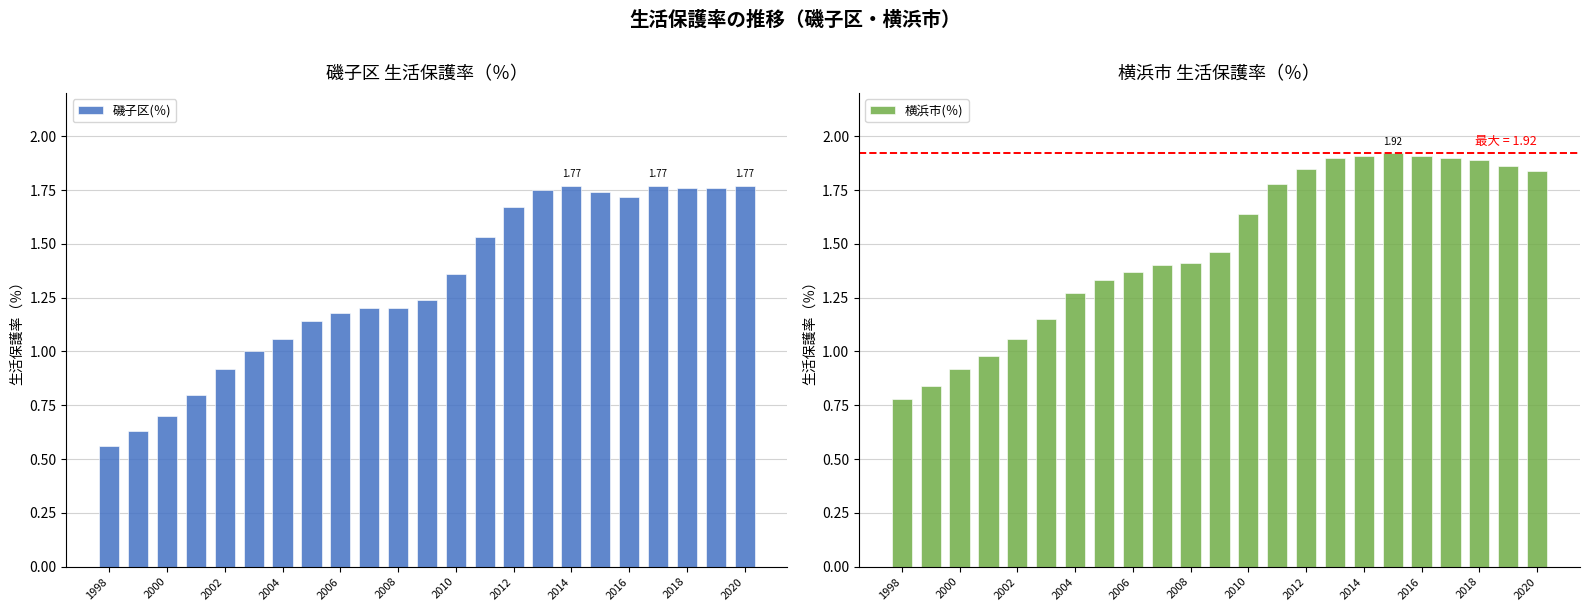

What is the average value of the 磯子区(％) series?

1.3